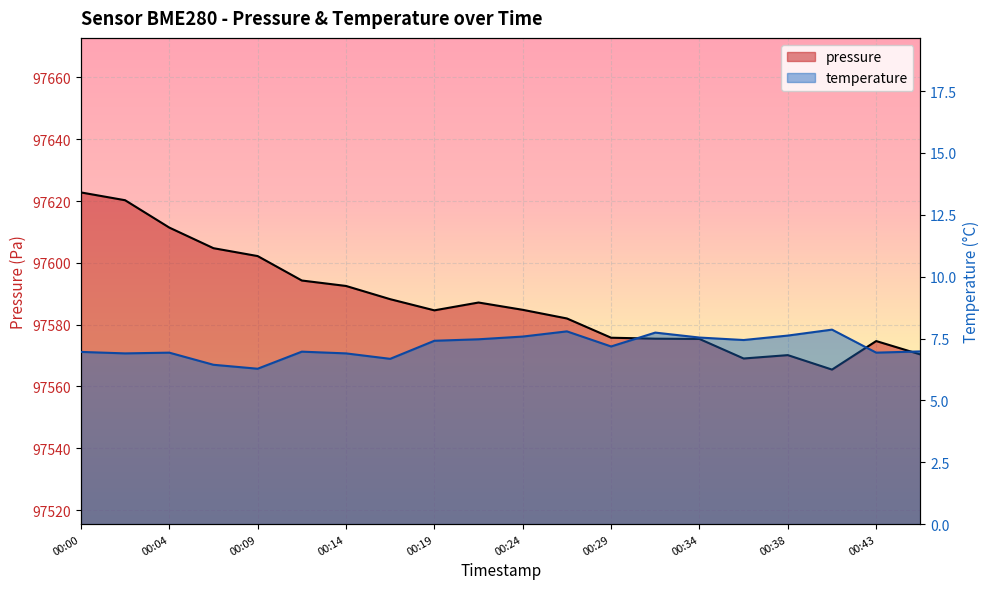

How many series are shown in this chart?

2